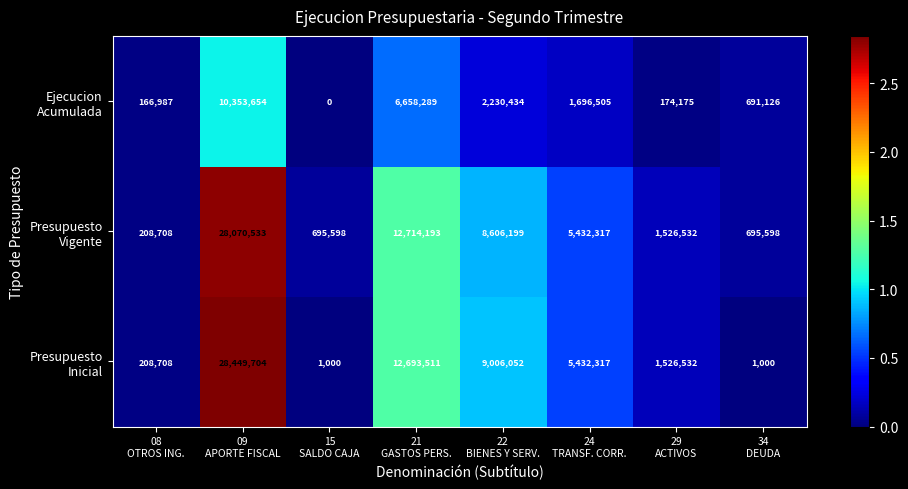

What is the maximum value shown in the chart?

28449704